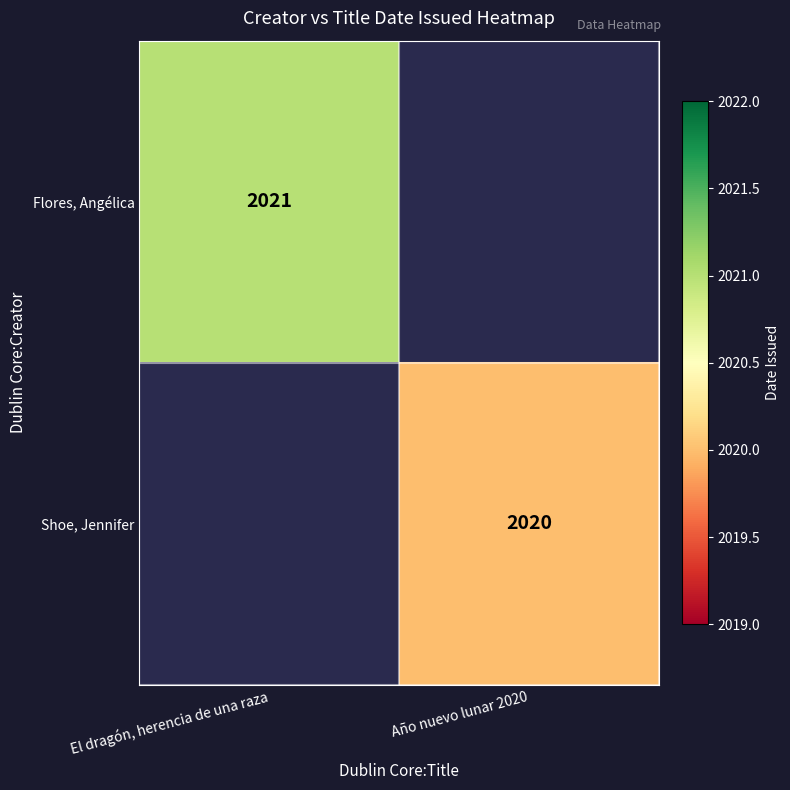

The Shoe, Jennifer series shows 2020 at Año nuevo lunar 2020. True or false?

True